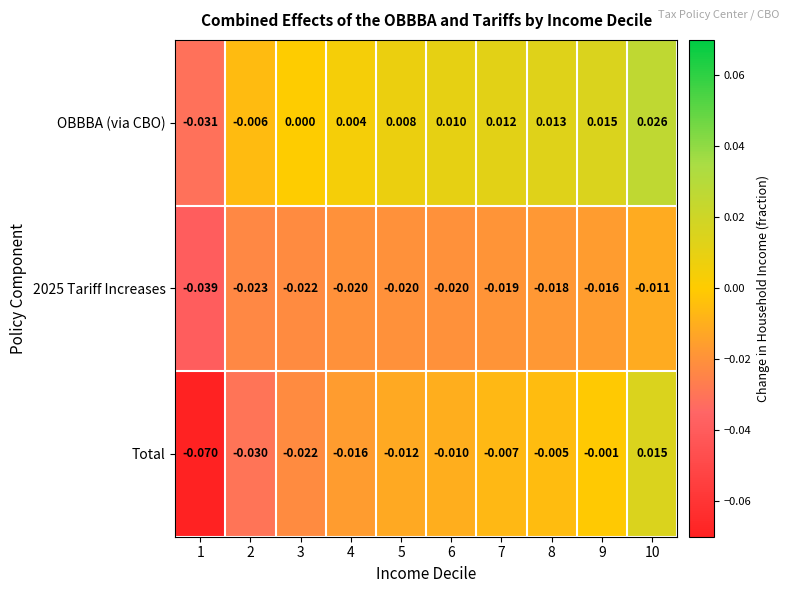

Which series has the largest total across all categories?

OBBBA (via CBO)